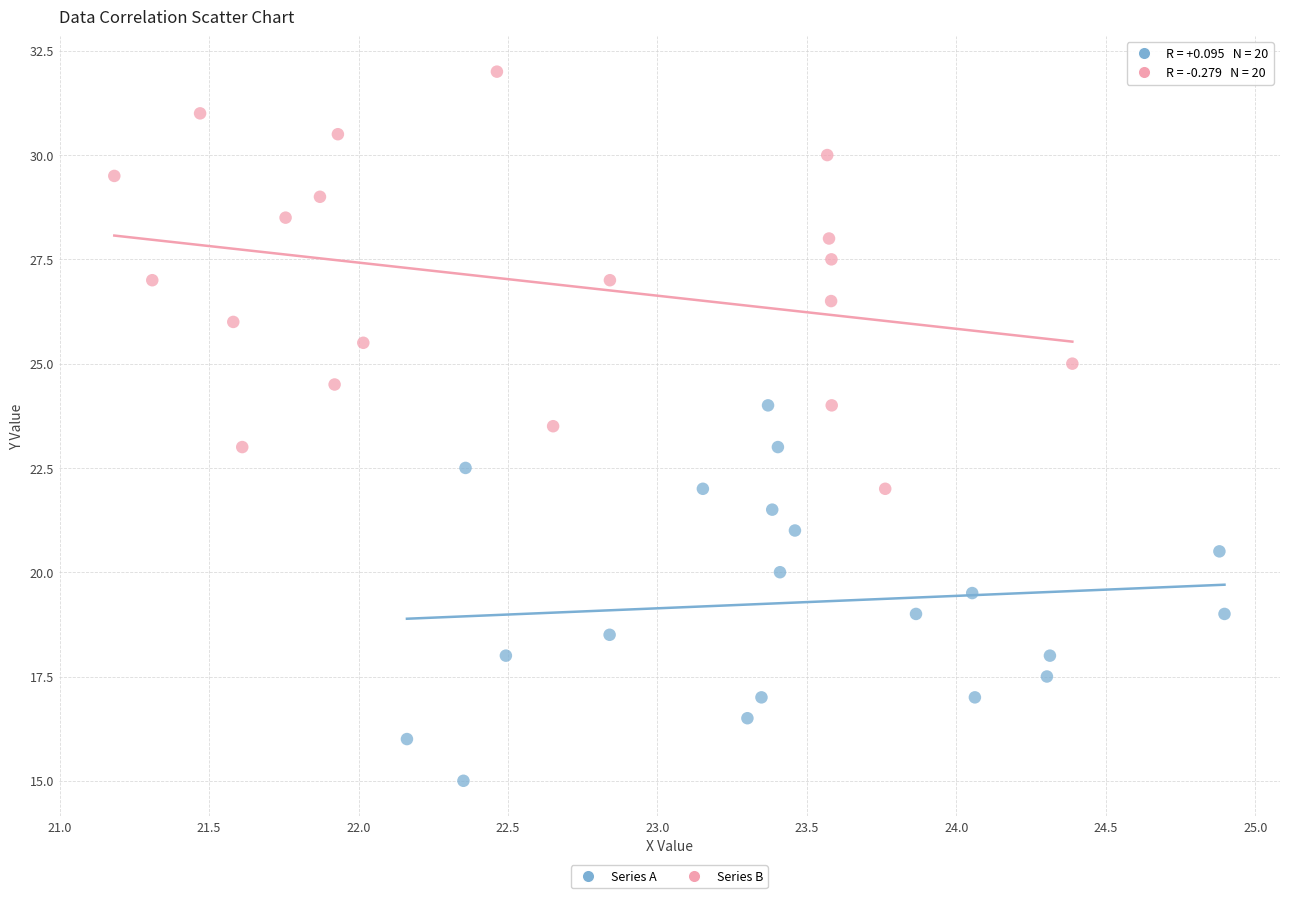

Which series reaches the minimum Y coordinate?

Series A